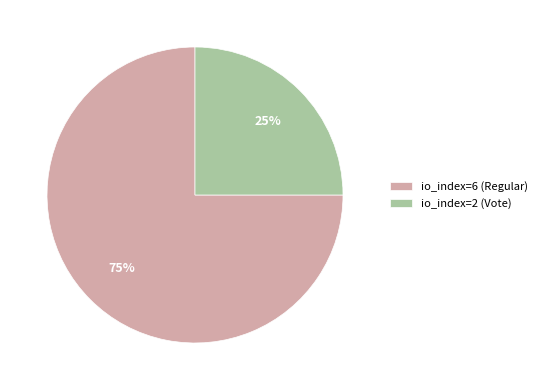

What percentage is the io_index=2 (Vote) slice, to the nearest percent?

25%